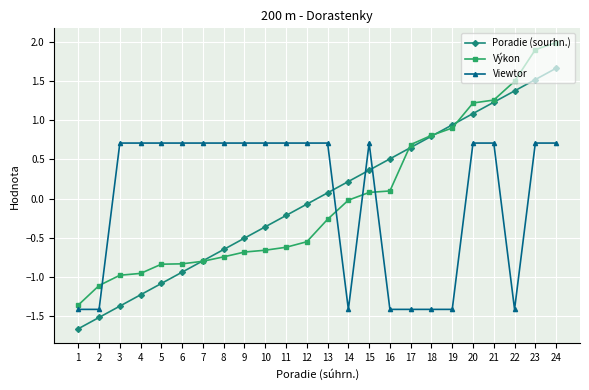

Count the number of categories in the chart.

24